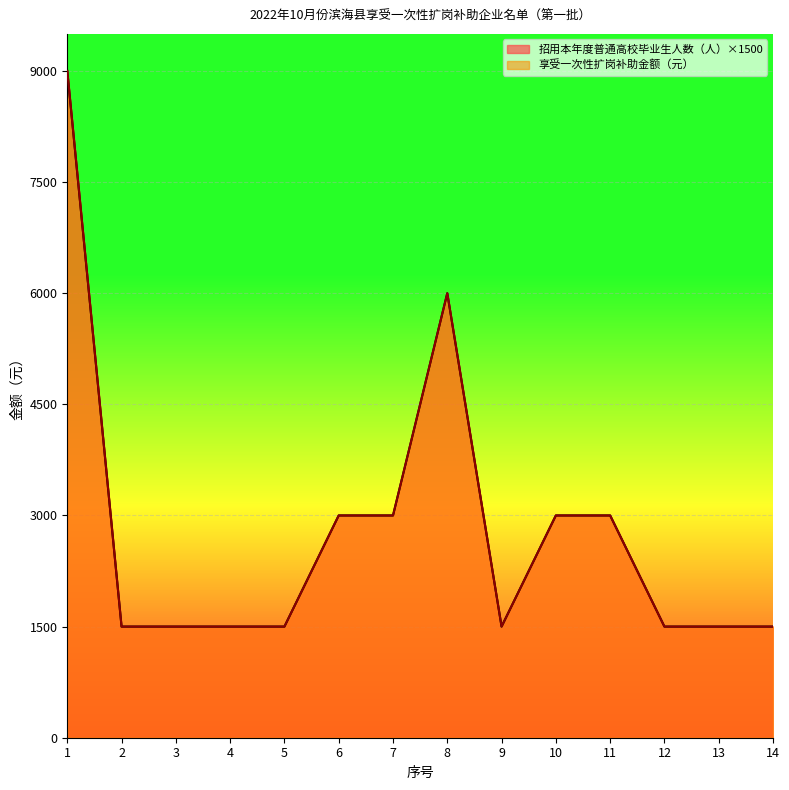

What is the difference between the 享受一次性扩岗补助金额（元） values at 12 and 8?

4500